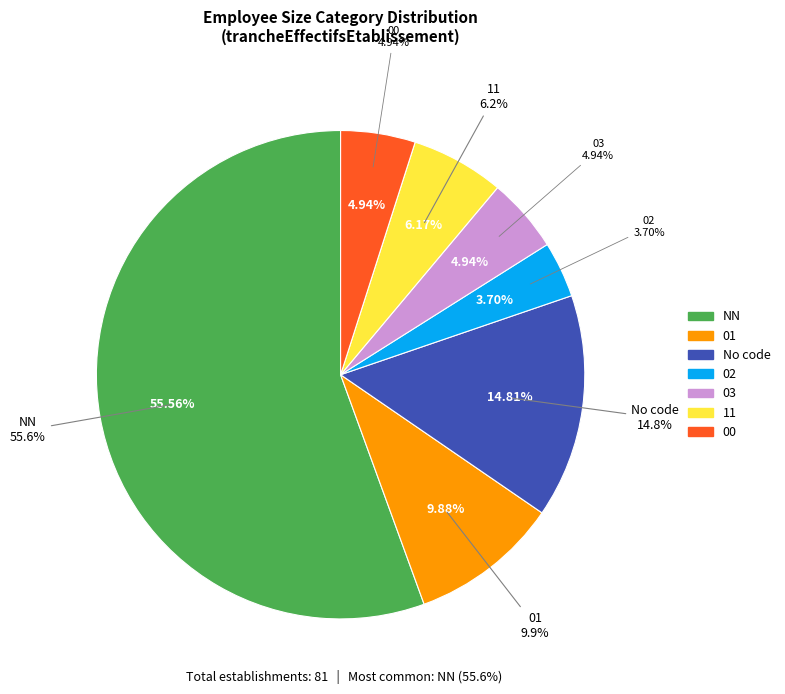

What portion of the pie excludes ?

85.2%